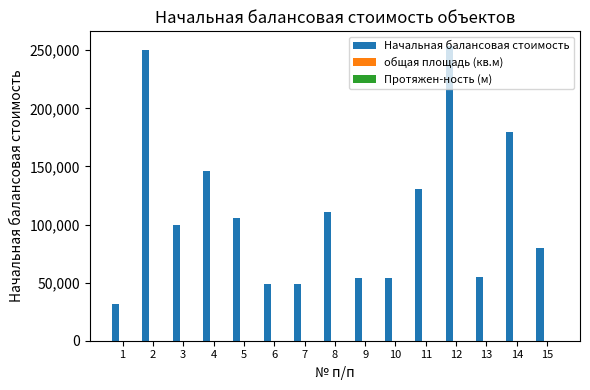

What value does the data have at 1?

31198.7